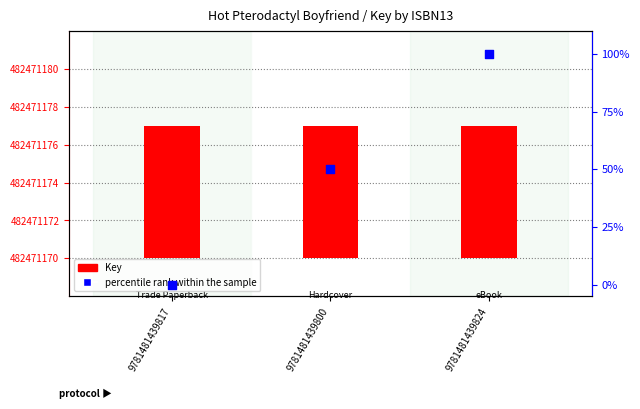

What is the total value across all series at 9781481439800?

57